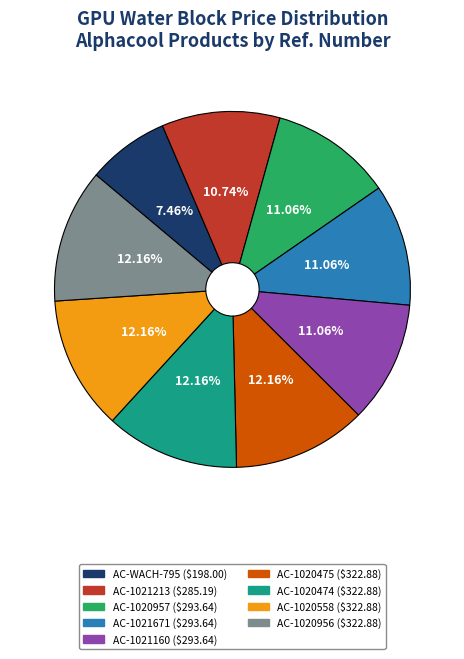

Combined, do AC-1021160 and AC-WACH-795 account for over 50%?

No